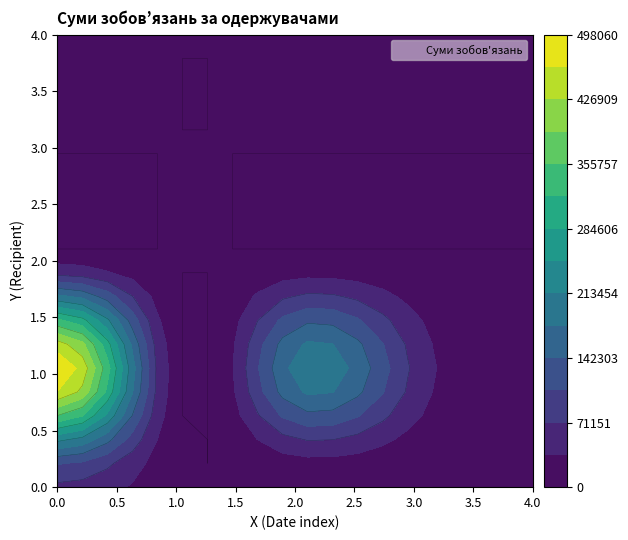

What is the difference between the maximum and minimum values in the ФОП Пацак Р.Д. series?

191002.8